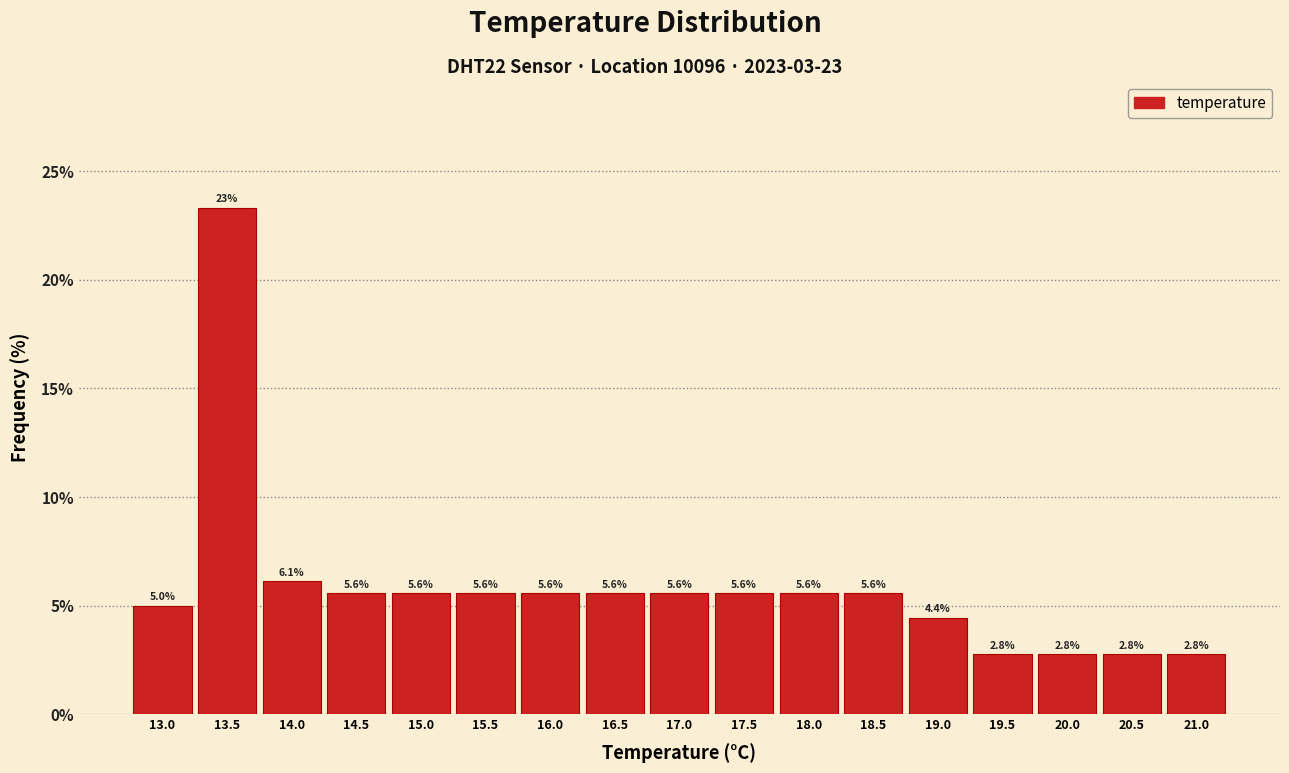

Reading left to right, what are all the values shown in this chart?

5.0	23.3	6.1	5.6	5.6	5.6	5.6	5.6	5.6	5.6	5.6	5.6	4.4	2.8	2.8	2.8	2.8